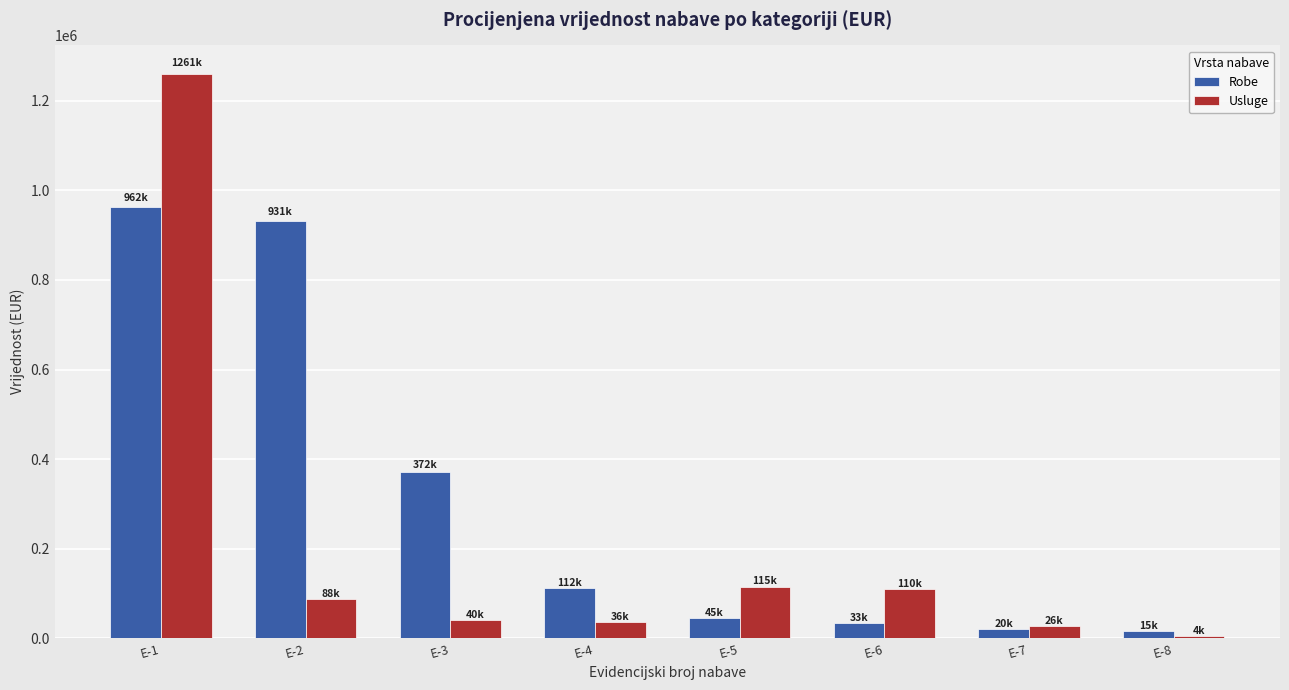

True or false: Usluge has a value of 162180.2 at E-6.

False